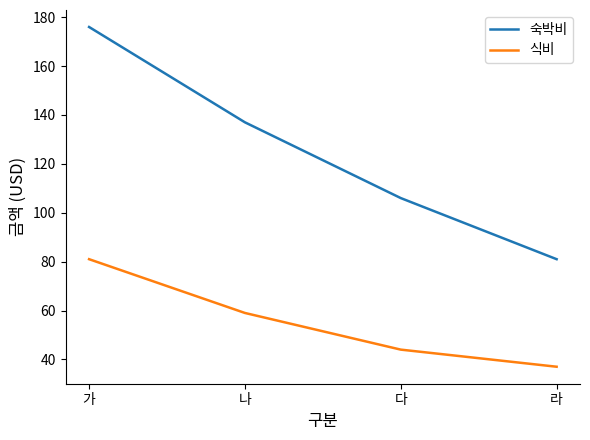

What is the approximate value of 식비 at 나, to the nearest 10?

60